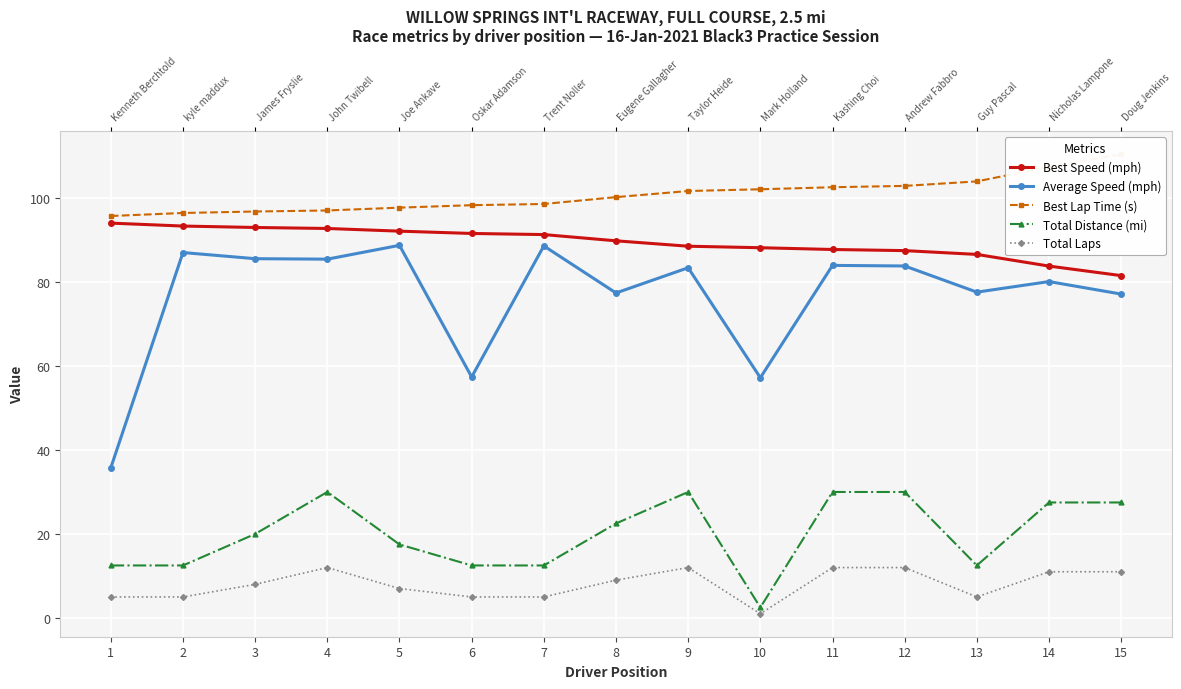

Which series has the largest total across all categories?

Best Lap Time (s)